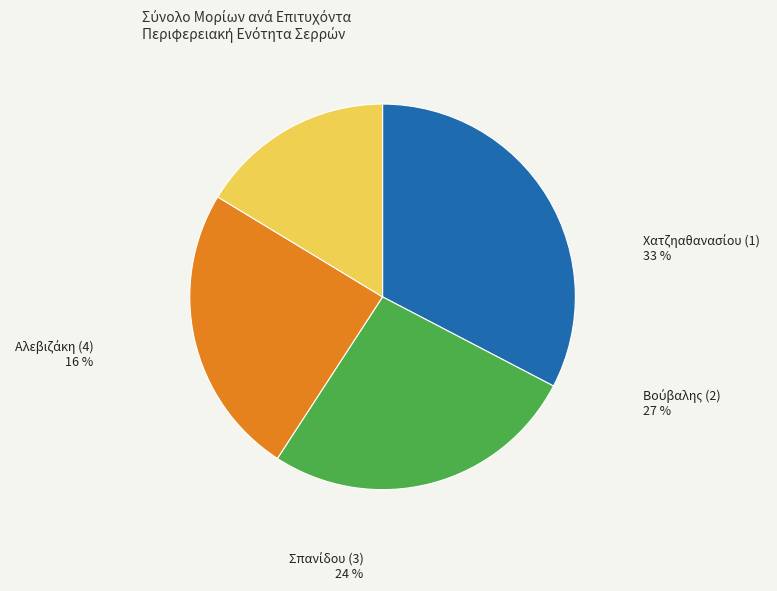

How many slices are in this pie chart?

4